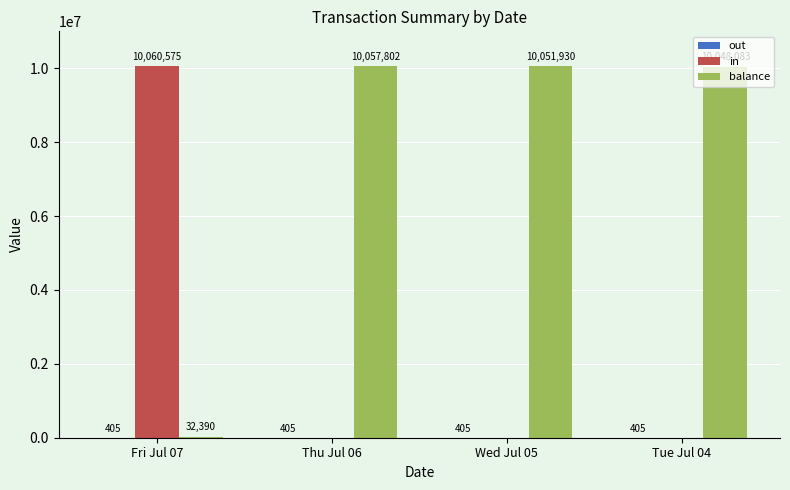

What is the sum of all in values?

10060575